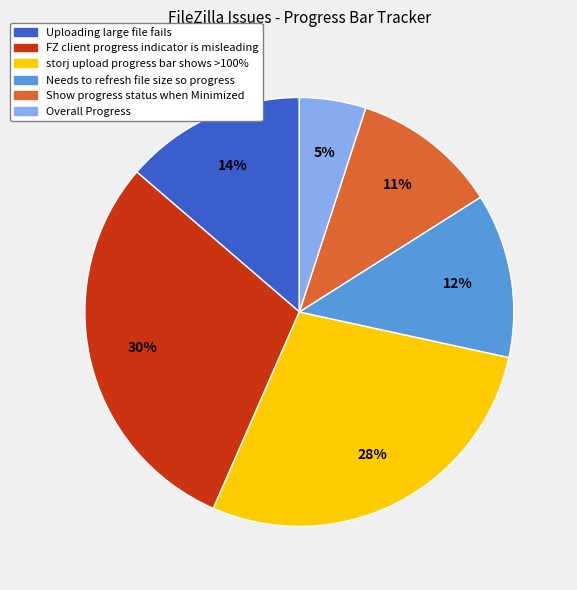

Rank the categories by value from lowest to highest.

Overall Progress, Show progress status when Minimized, Needs to refresh file size so progress, Uploading large file fails, storj upload progress bar shows >100%, FZ client progress indicator is misleading